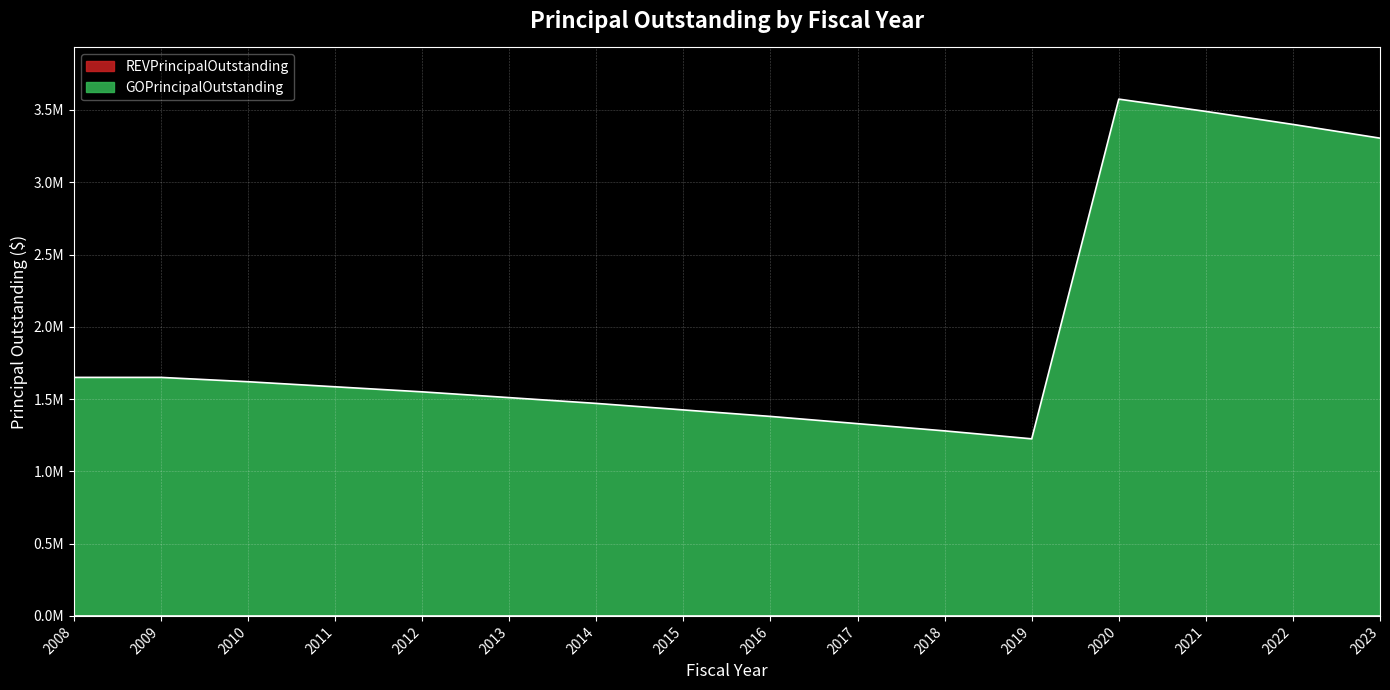

What is the smallest value displayed?

1225000